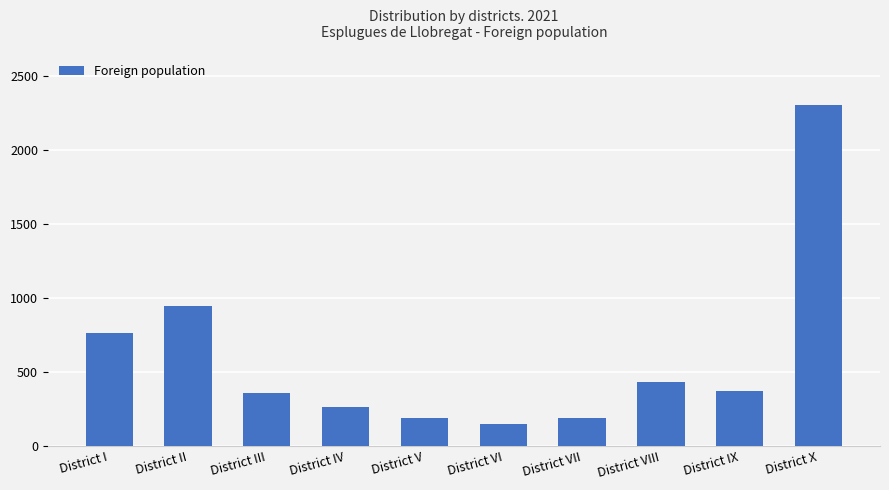

What is the greatest value displayed?

2305